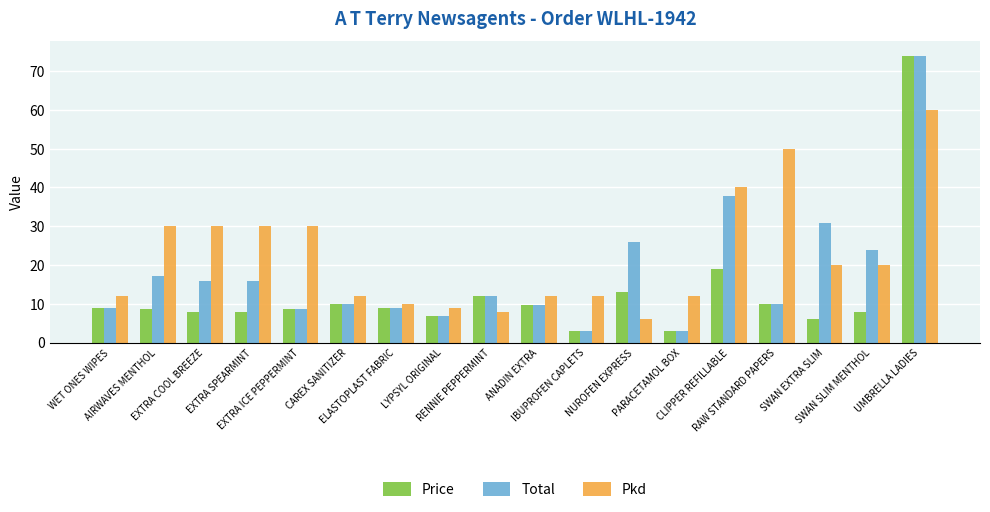

How many groups of bars are there?

18